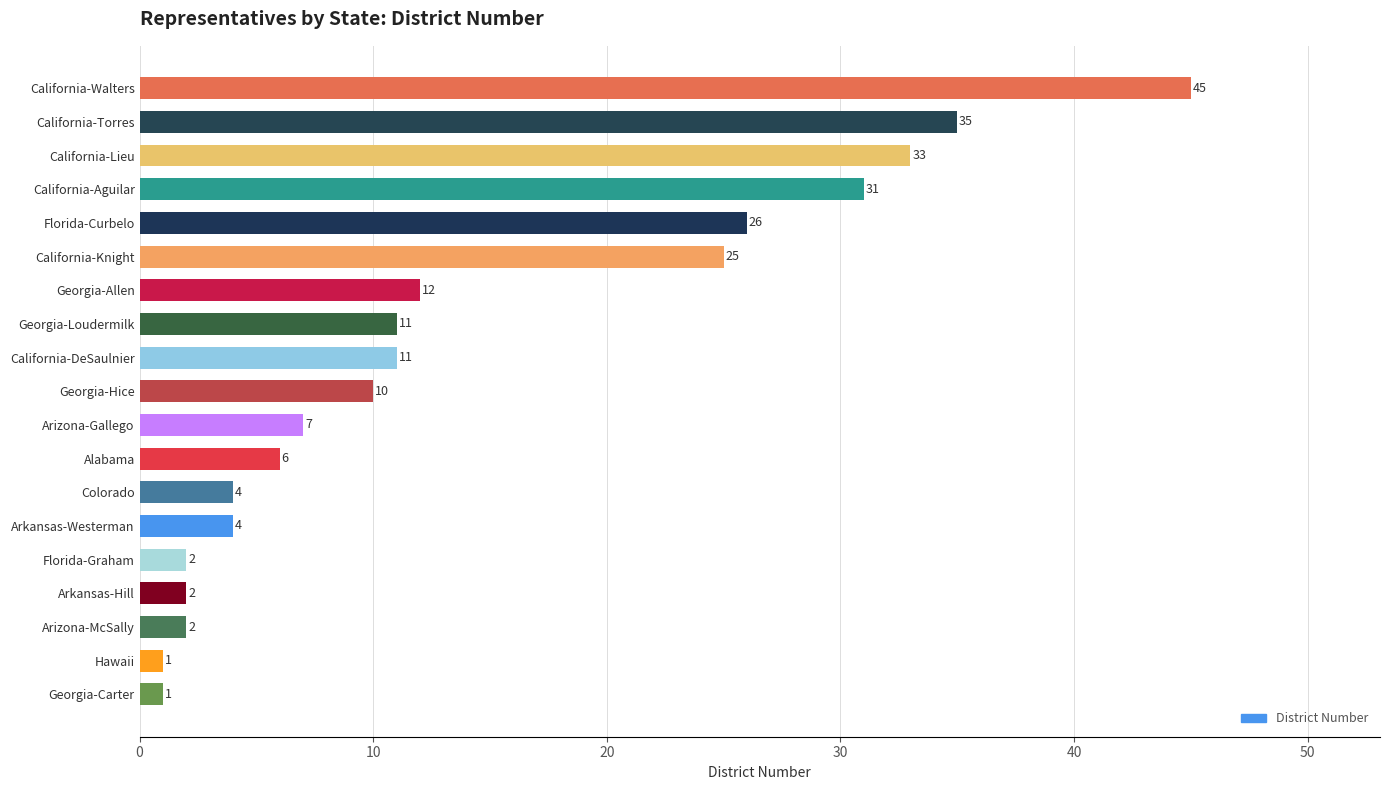

True or false: the data shows 4 at Alabama.

False